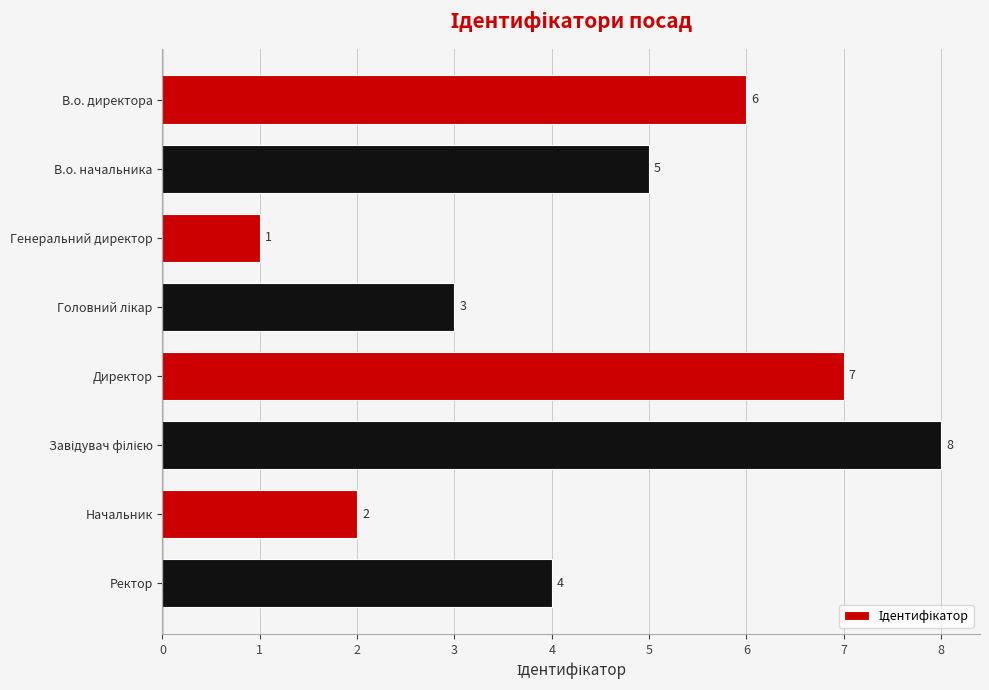

The chart shows a value of 2 at Начальник. True or false?

True